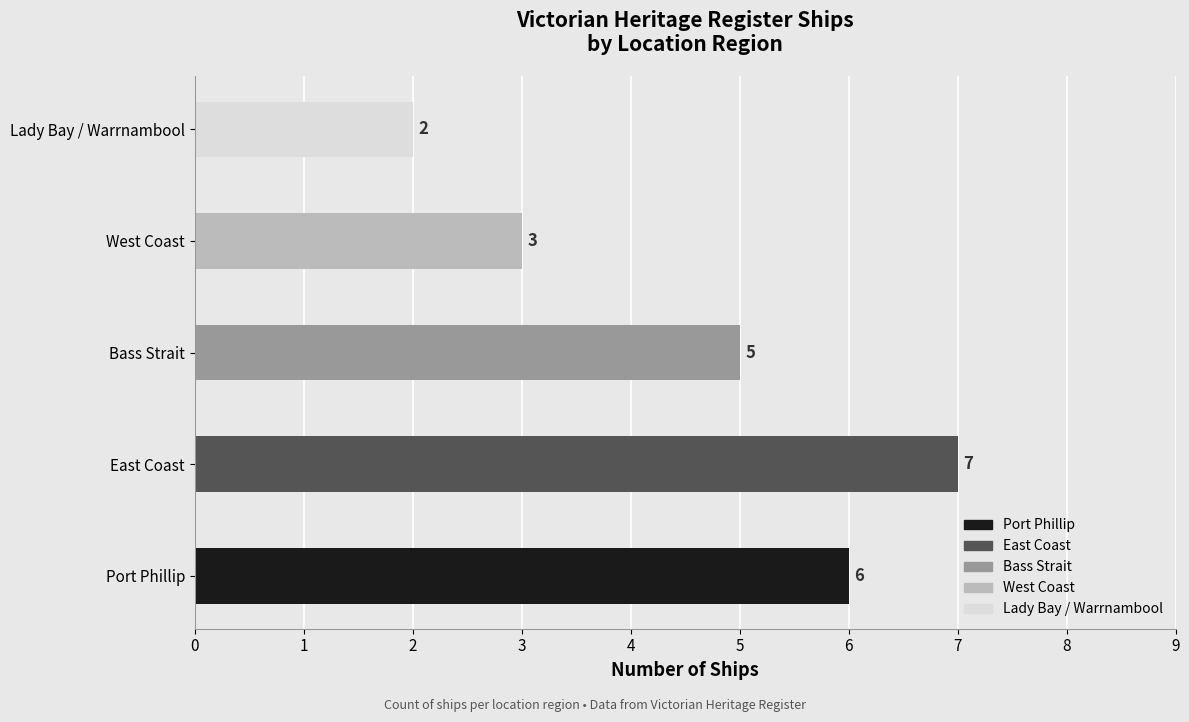

Does the chart contain stacked bars?

No